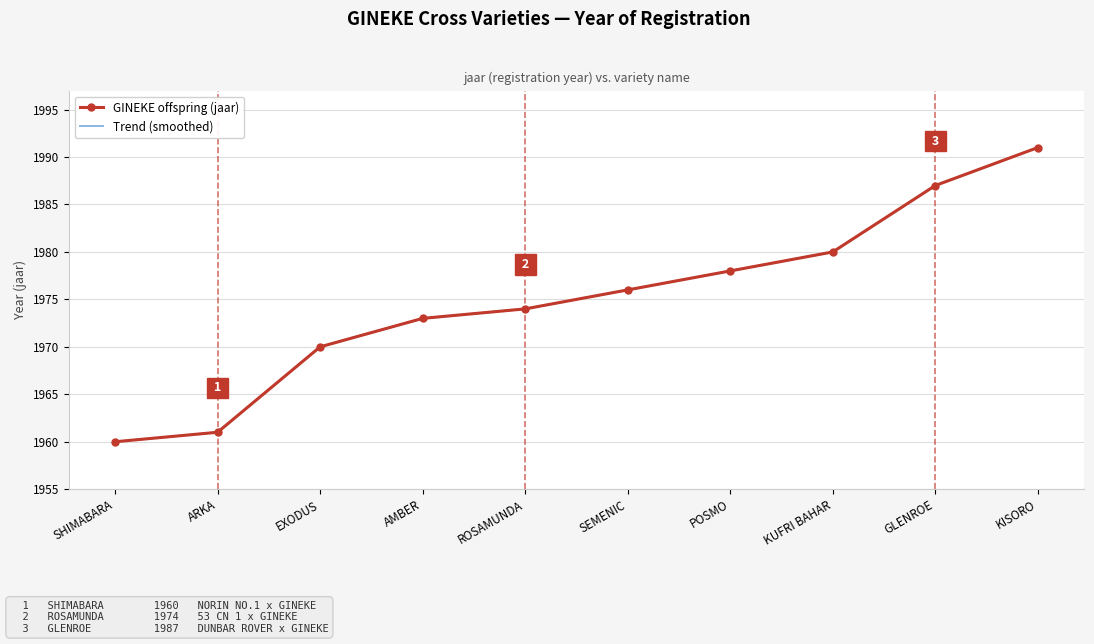

How many values exceed 1976?

4